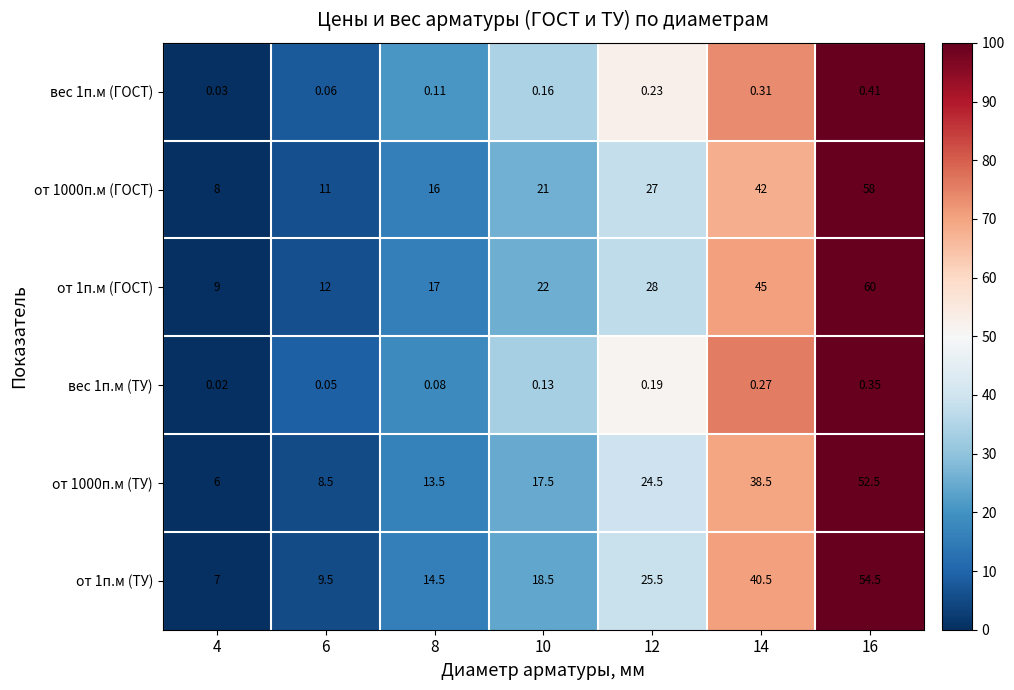

How many data points in от 1000п.м (ТУ) are above 17?

4